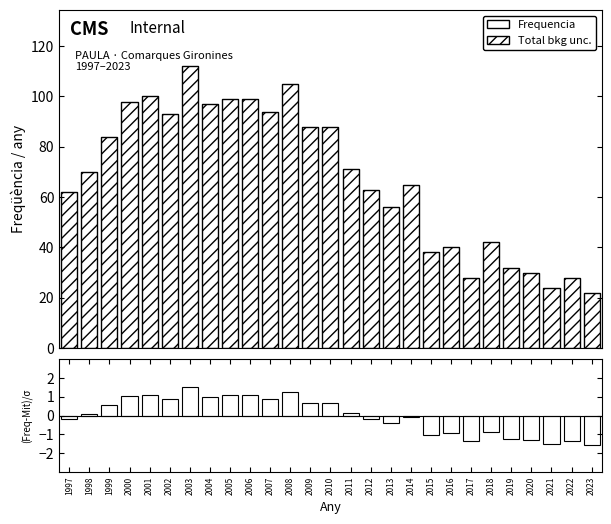

List the labels in order of Frequencia value, smallest first.

2023, 2021, 2017, 2022, 2020, 2019, 2015, 2016, 2018, 2013, 1997, 2012, 2014, 1998, 2011, 1999, 2009, 2010, 2002, 2007, 2004, 2000, 2005, 2006, 2001, 2008, 2003